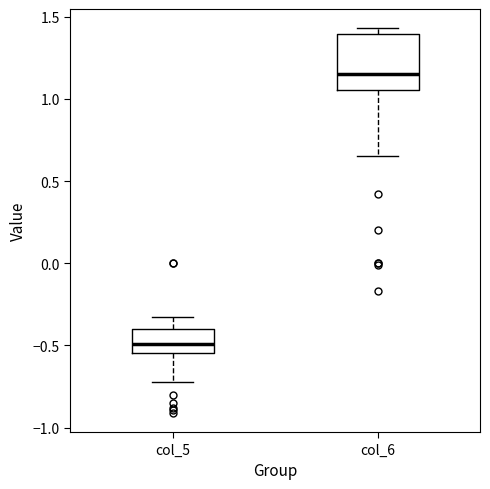

Which box is the tallest, from its lower edge to its upper edge?

col_6